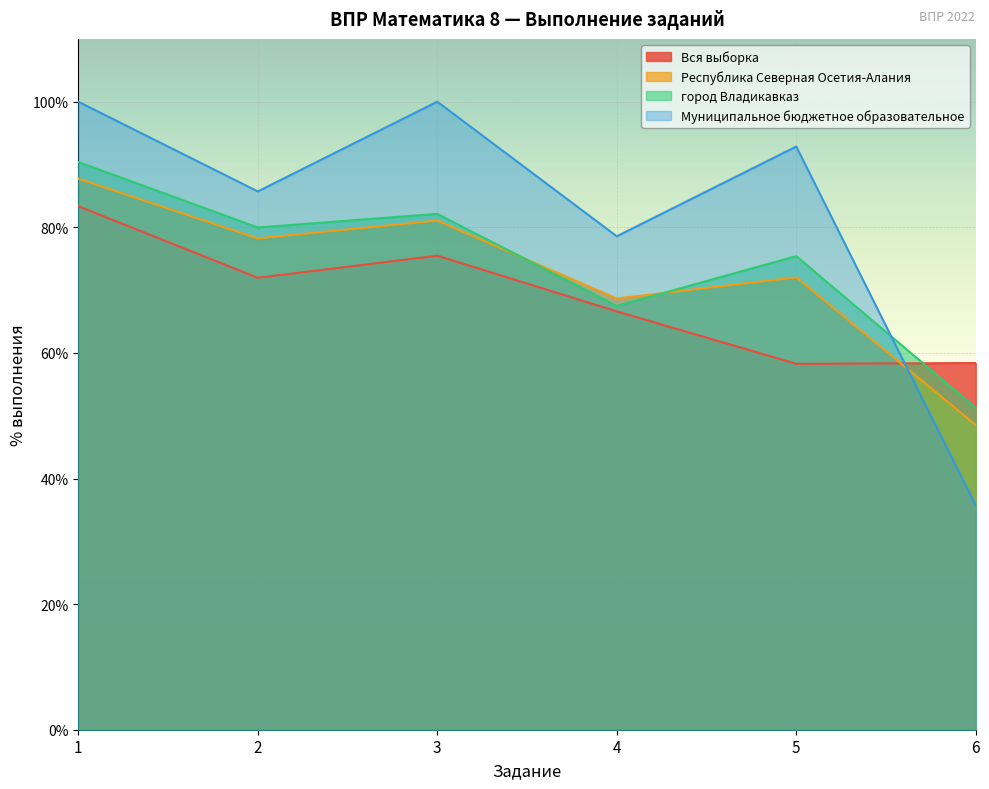

Which series has the widest spread of values?

Муниципальное бюджетное образовательное